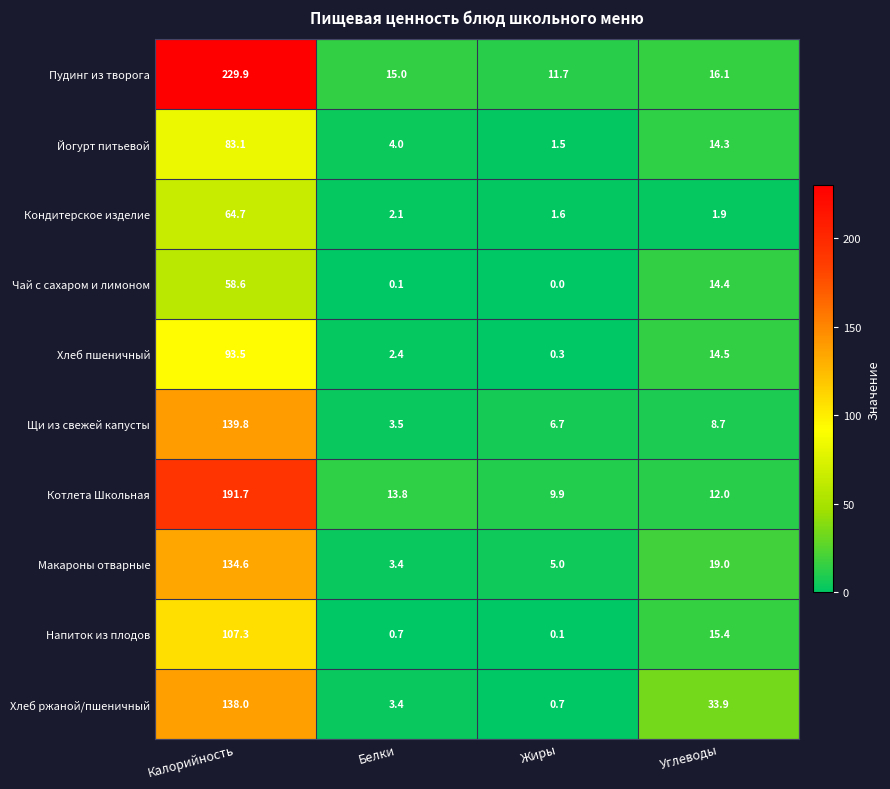

Which series changed the most between Калорийность and Жиры?

Пудинг из творога